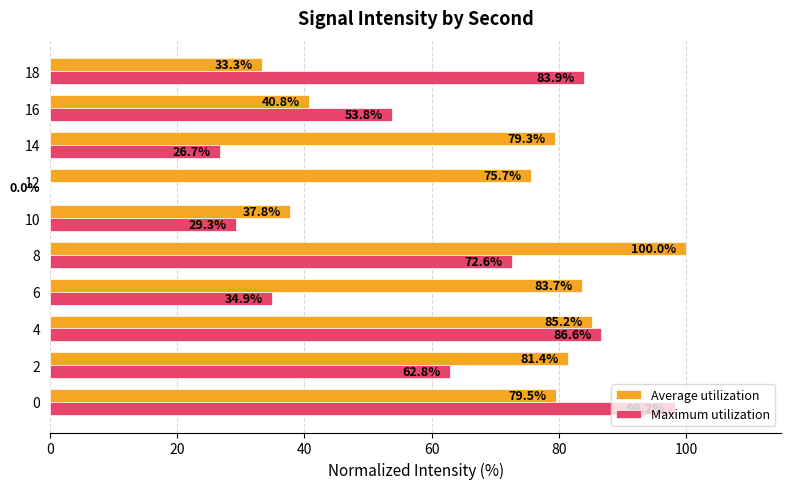

Which series has the largest total across all categories?

Average utilization